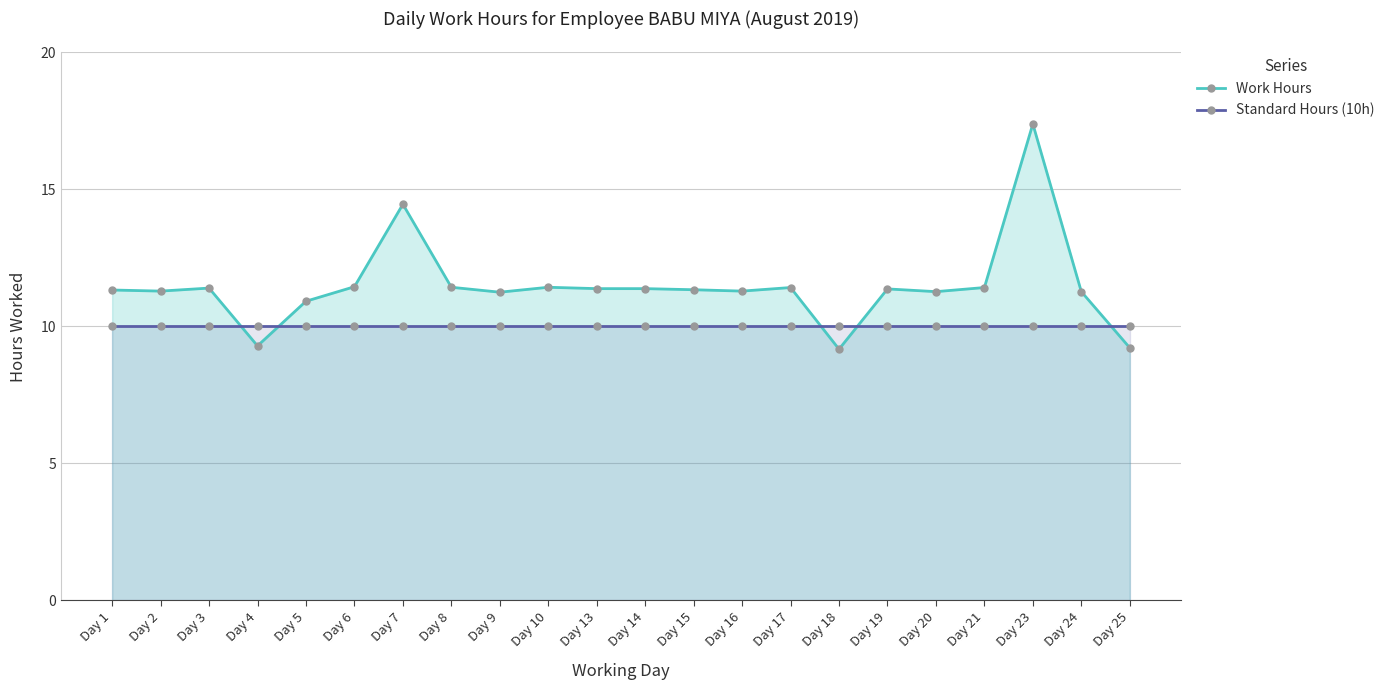

The Standard Hours (10h) series shows 10.0 at Day 20. True or false?

True